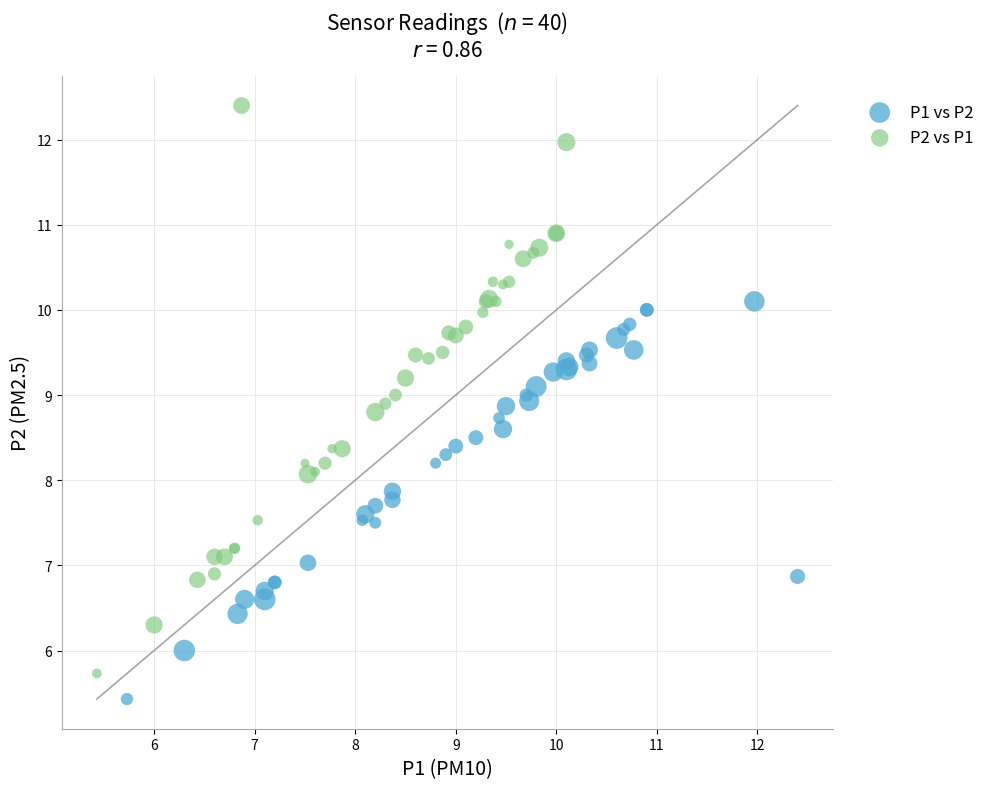

What are all the series names shown in the legend?

P1 vs P2, P2 vs P1